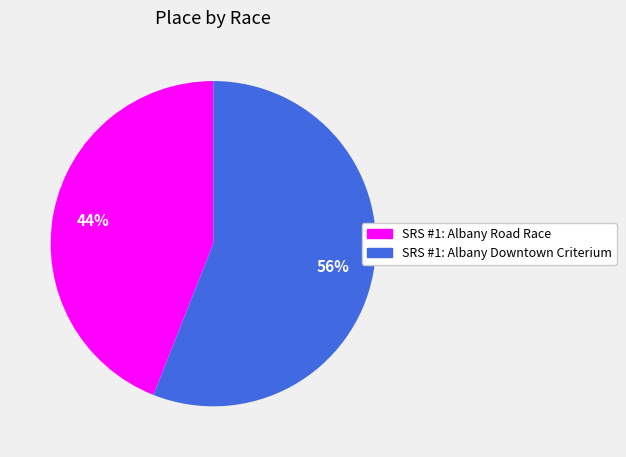

Which category has the smallest portion of the pie?

SRS #1: Albany Road Race